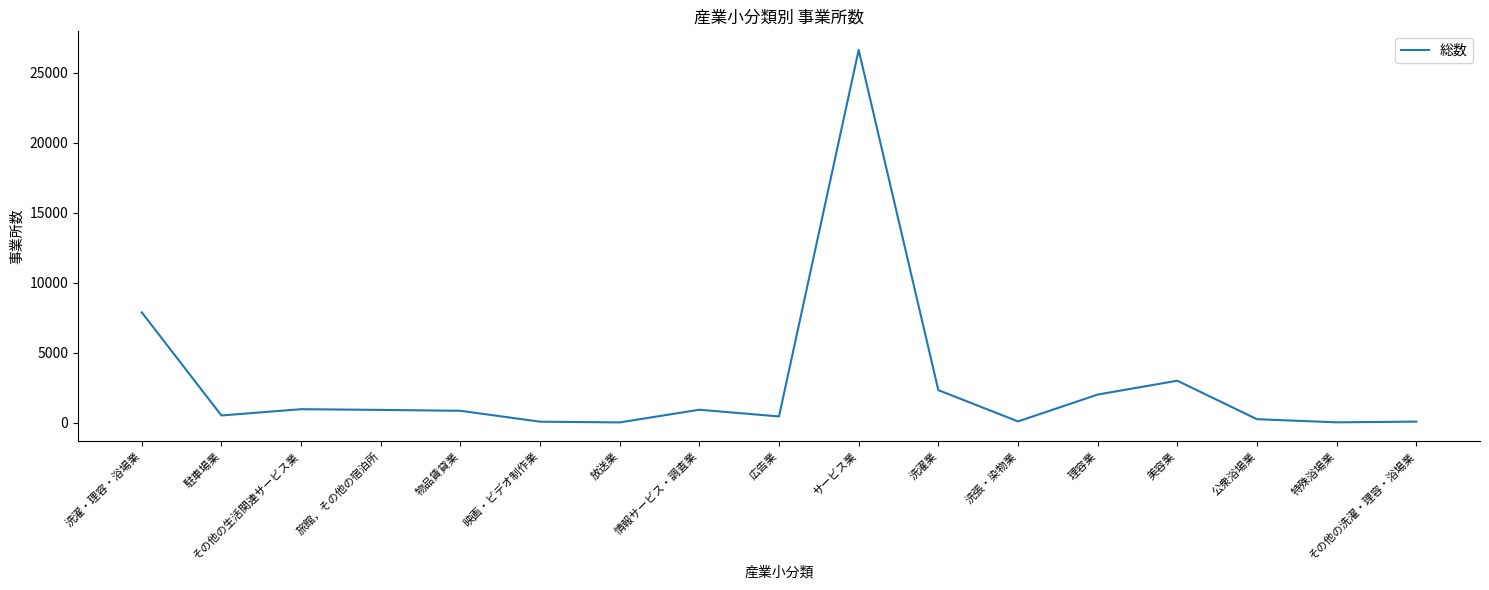

Between 公衆浴場業 and 洗濯・理容・浴場業, which is larger?

洗濯・理容・浴場業